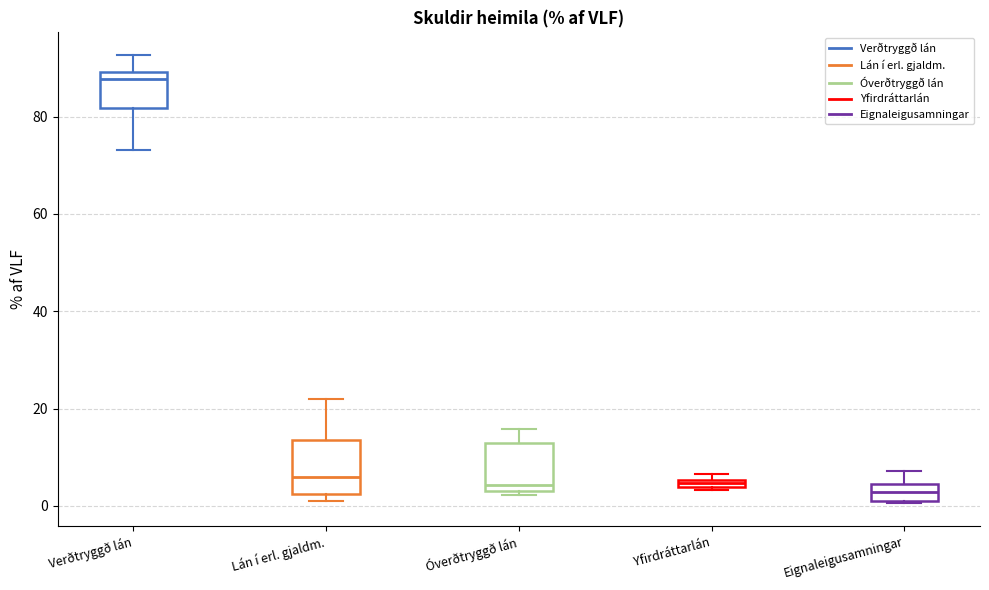

Where is the upper edge of the box for Lán í erl. gjaldm. on the y-axis? The values are not printed on the chart, so give them approximately, as read against the axis.

14